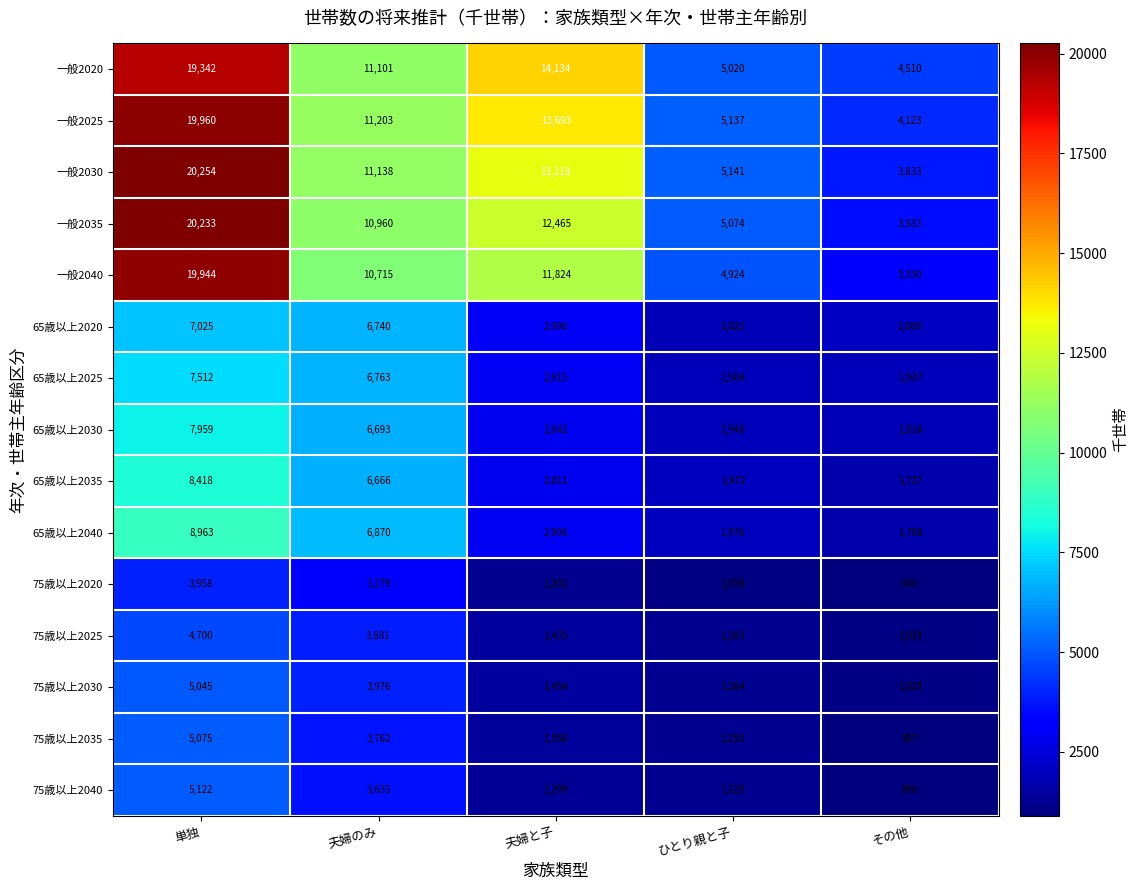

How many series are shown in this chart?

15